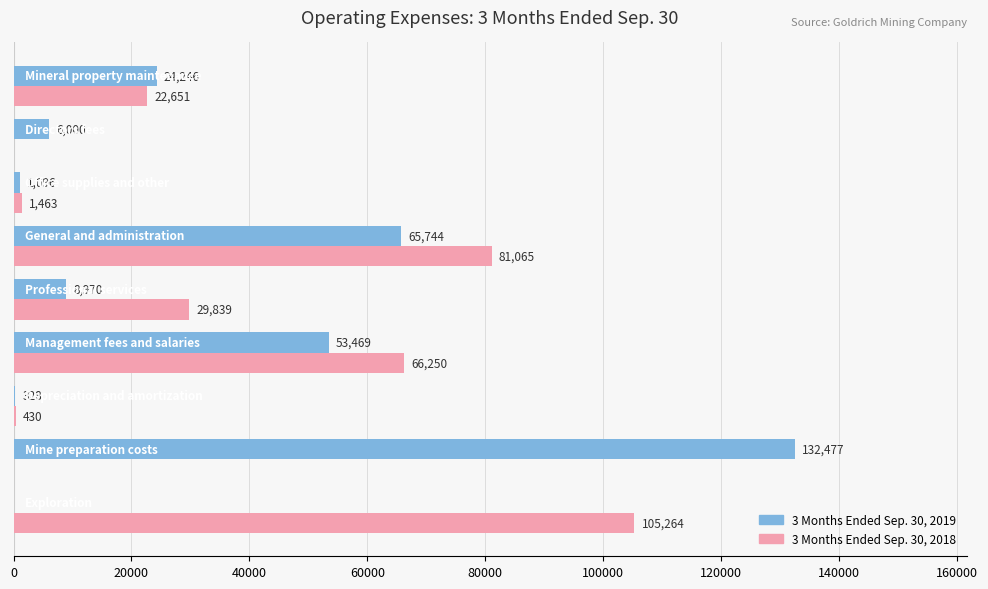

What is the maximum value for 3 Months Ended Sep. 30, 2019?

132477